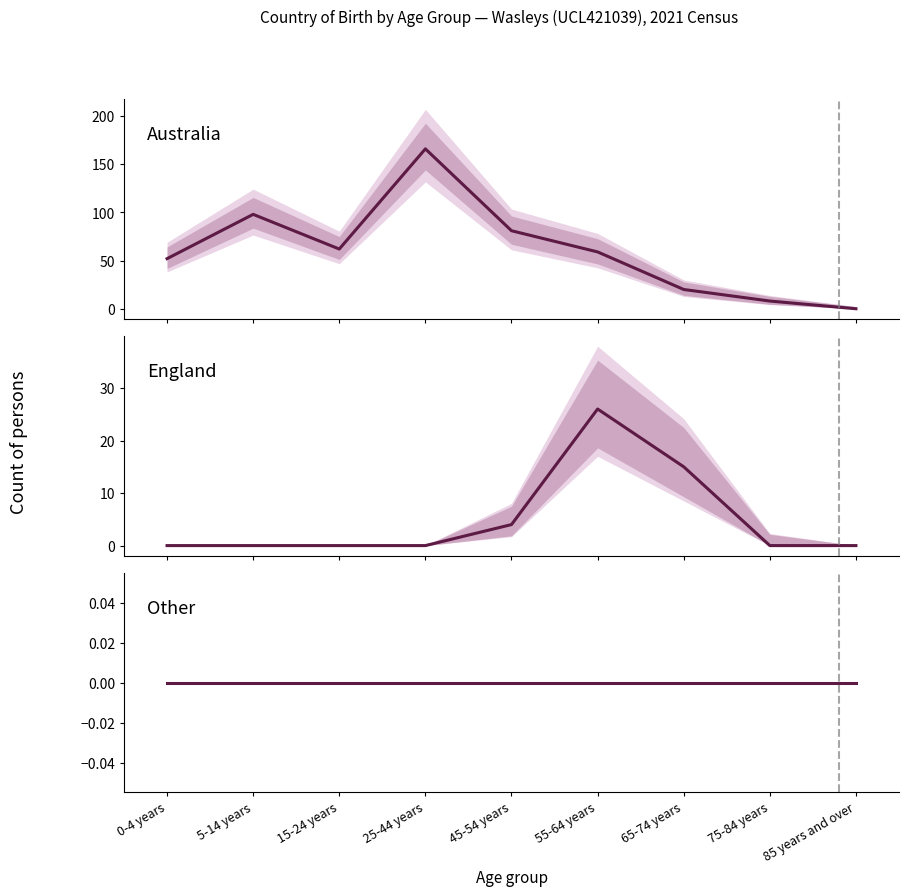

Reading left to right, extract all data points from this chart.

Australia: 0-4 years=52	5-14 years=98	15-24 years=62	25-44 years=166	45-54 years=81	55-64 years=59	65-74 years=20	75-84 years=8	85 years and over=0
England: 0-4 years=0	5-14 years=0	15-24 years=0	25-44 years=0	45-54 years=4	55-64 years=26	65-74 years=15	75-84 years=0	85 years and over=0
Other: 0-4 years=0	5-14 years=0	15-24 years=0	25-44 years=0	45-54 years=0	55-64 years=0	65-74 years=0	75-84 years=0	85 years and over=0